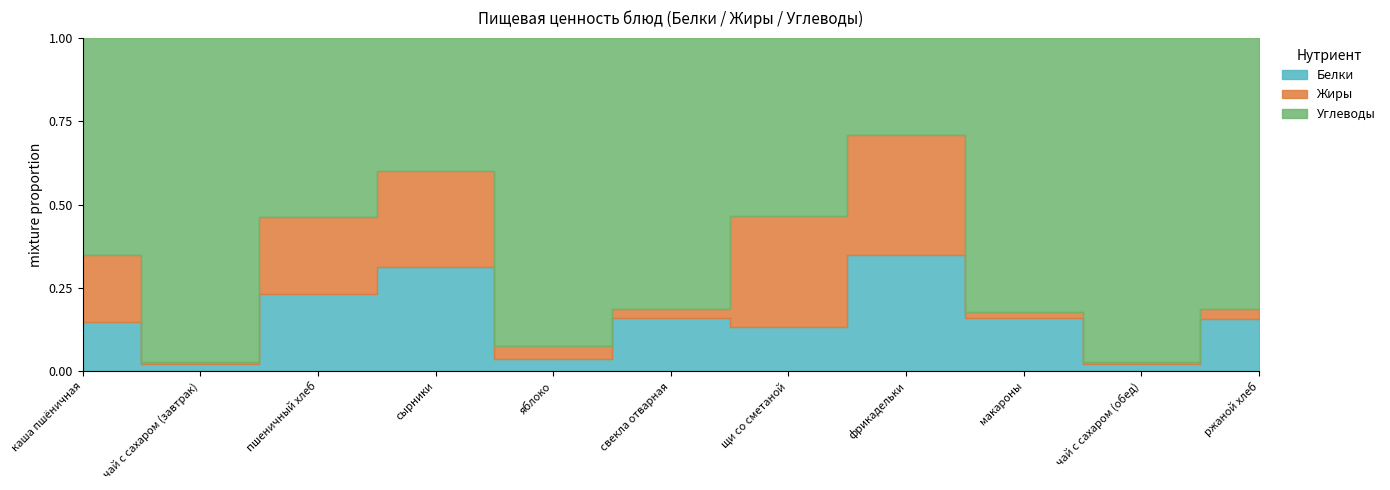

Reading left to right, extract all data points from this chart.

Белки: каша пшёничная=10.0	чай с сахаром (завтрак)=0.5	пшеничный хлеб=12.0	сырники=12.6	яблоко=0.4	свекла отварная=1.3	щи со сметаной=2.0	фрикадельки=17.1	макароны=6.0	чай с сахаром (обед)=0.5	ржаной хлеб=3.3
Жиры: каша пшёничная=13.7	чай с сахаром (завтрак)=0.2	пшеничный хлеб=12.0	сырники=11.6	яблоко=0.4	свекла отварная=0.2	щи со сметаной=5.0	фрикадельки=17.5	макароны=0.7	чай с сахаром (обед)=0.2	ржаной хлеб=0.6
Углеводы: каша пшёничная=44.0	чай с сахаром (завтрак)=23.1	пшеничный хлеб=28.0	сырники=16.1	яблоко=9.8	свекла отварная=6.7	щи со сметаной=8.0	фрикадельки=14.3	макароны=31.0	чай с сахаром (обед)=23.1	ржаной хлеб=17.0